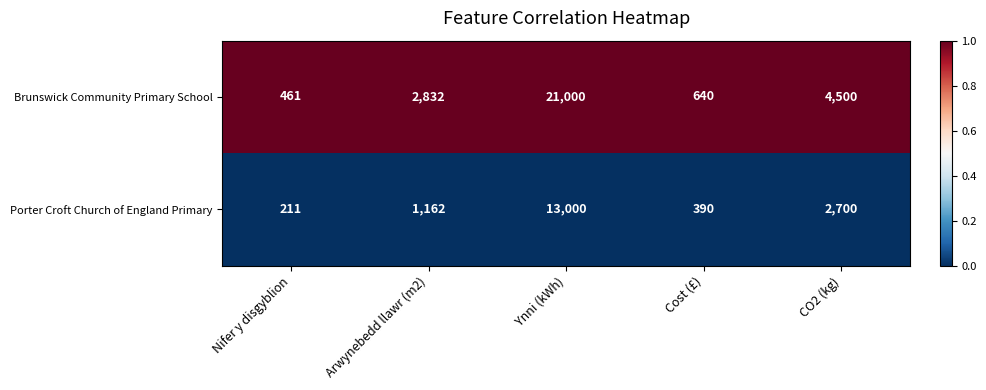

True or false: Brunswick Community Primary School has a value of 288 at Nifer y disgyblion.

False